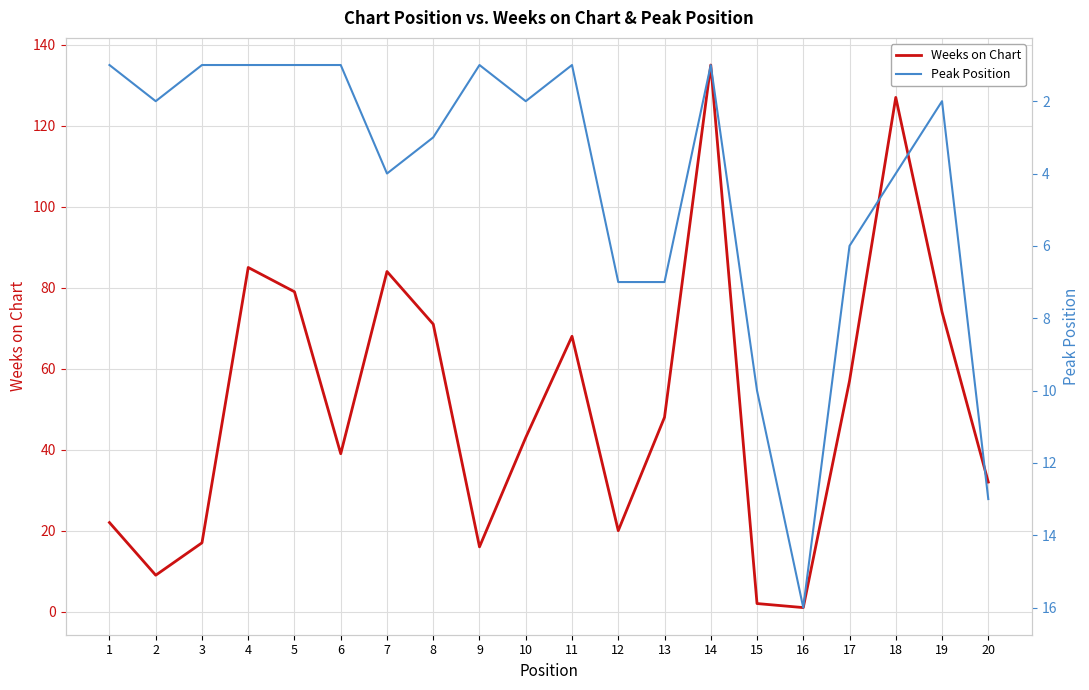

What is the difference between the Weeks on Chart values at 11 and 13?

20